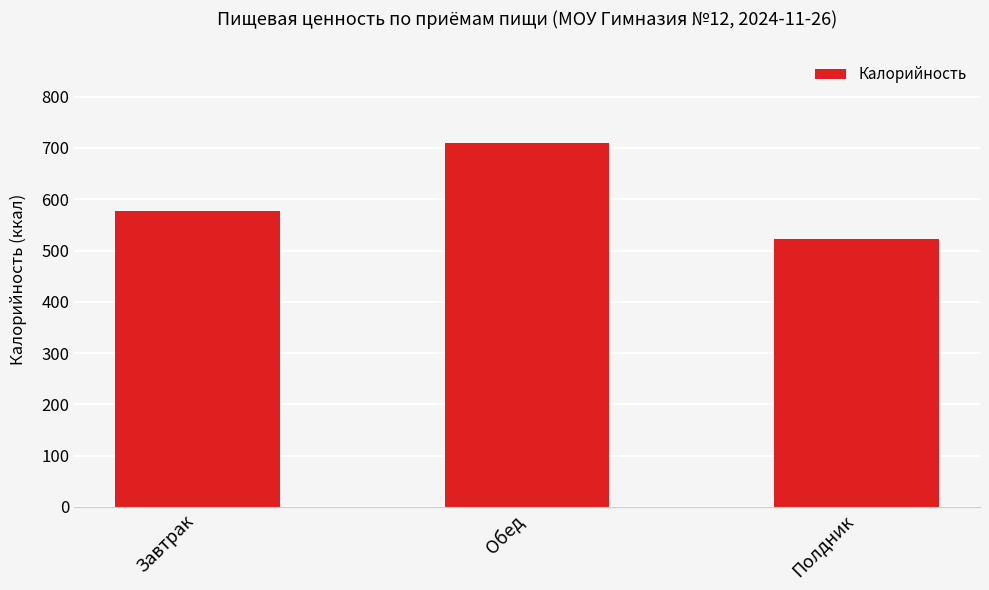

What is the change in value from Обед to Полдник?

-186.2